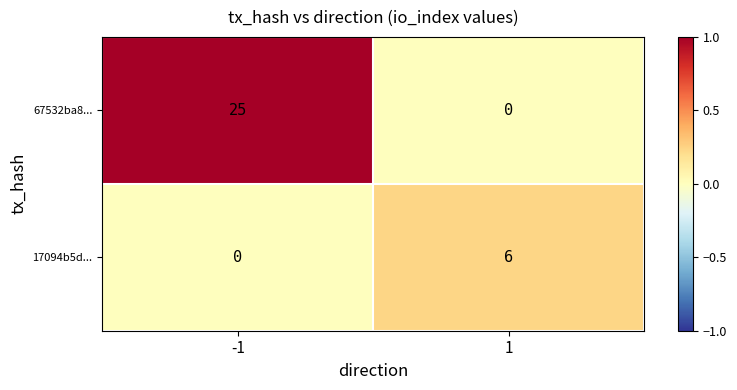

What is the difference between the highest and lowest values at 1?

6